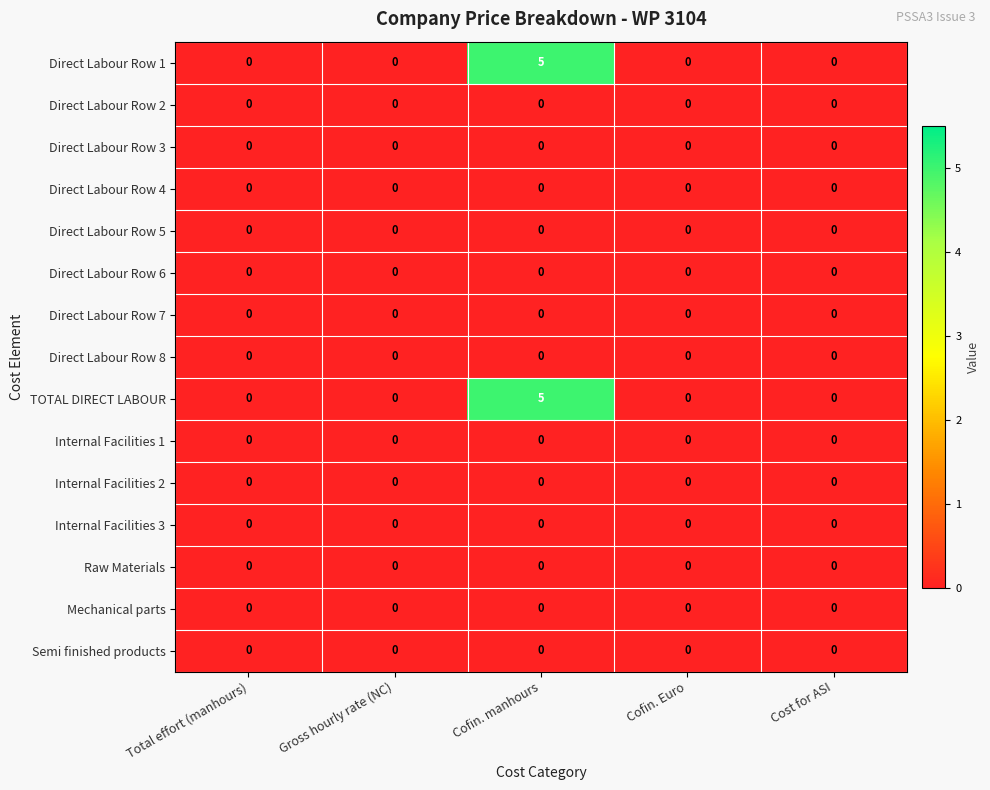

The value of Direct Labour Row 2 at Cofin. manhours is 0. True or false?

True